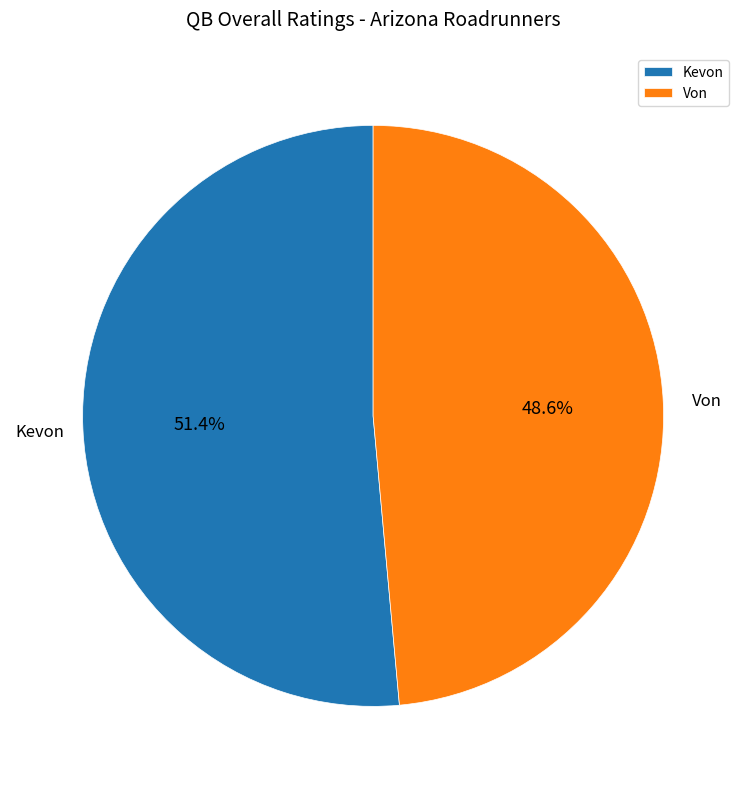

Combined, do Kevon and Von account for over 50%?

Yes